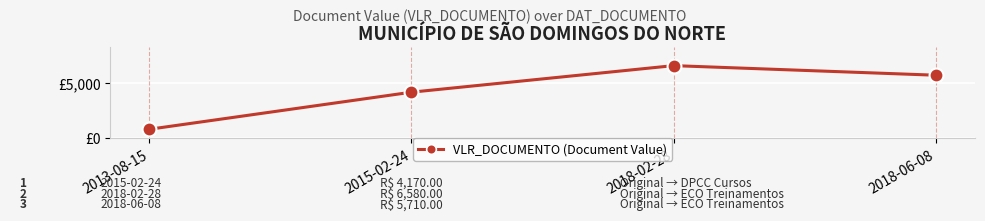

Which label corresponds to the largest value in the chart?

2018-02-28